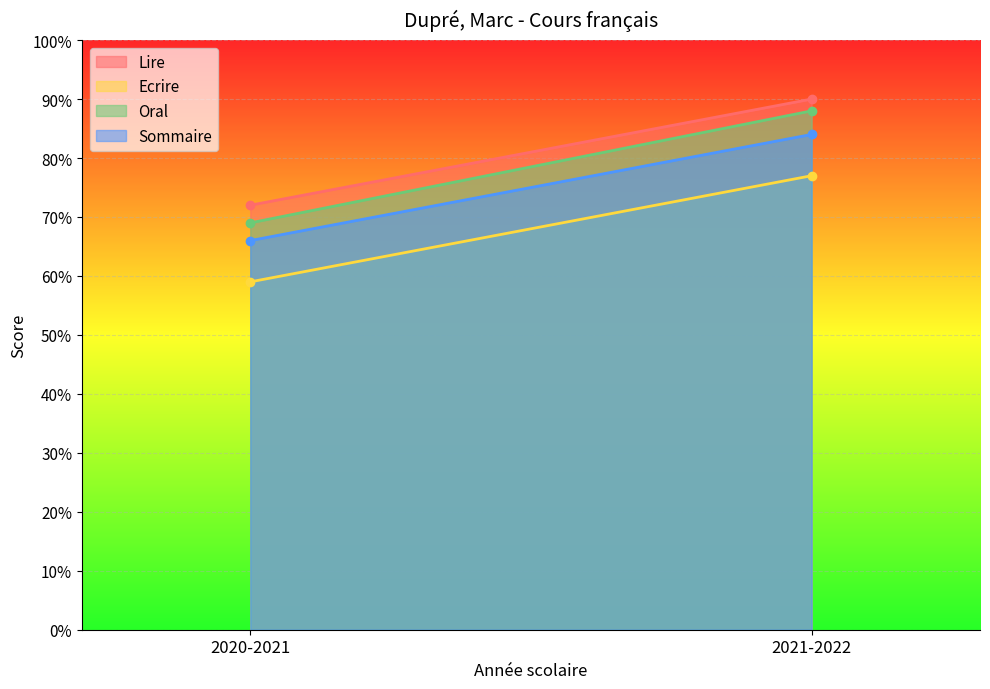

At which category is the sum across all series the highest?

2021-2022